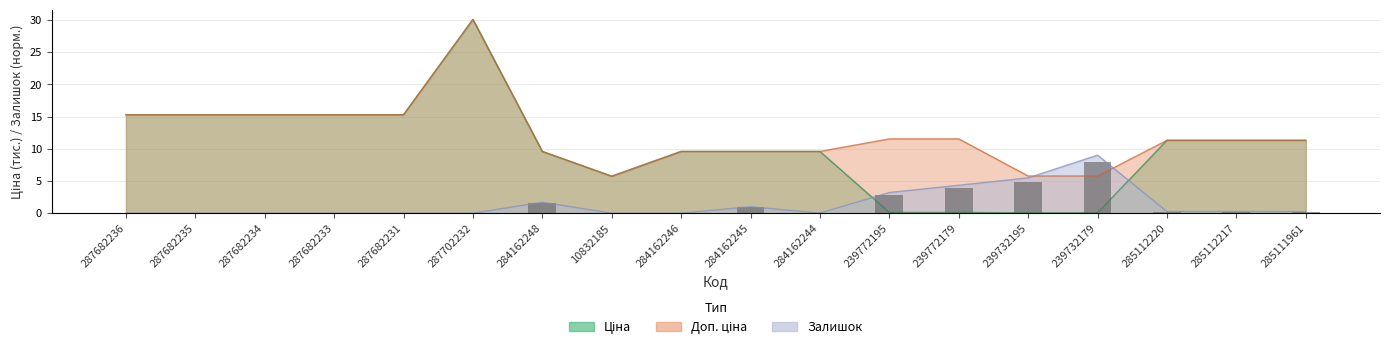

How many groups of bars are there?

18